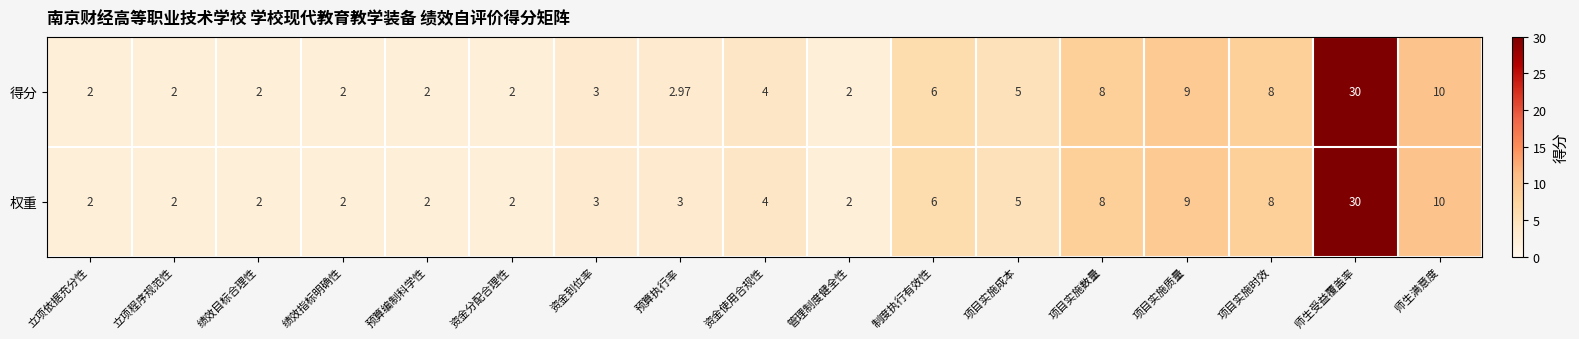

At which label does 得分 reach its peak?

师生受益覆盖率